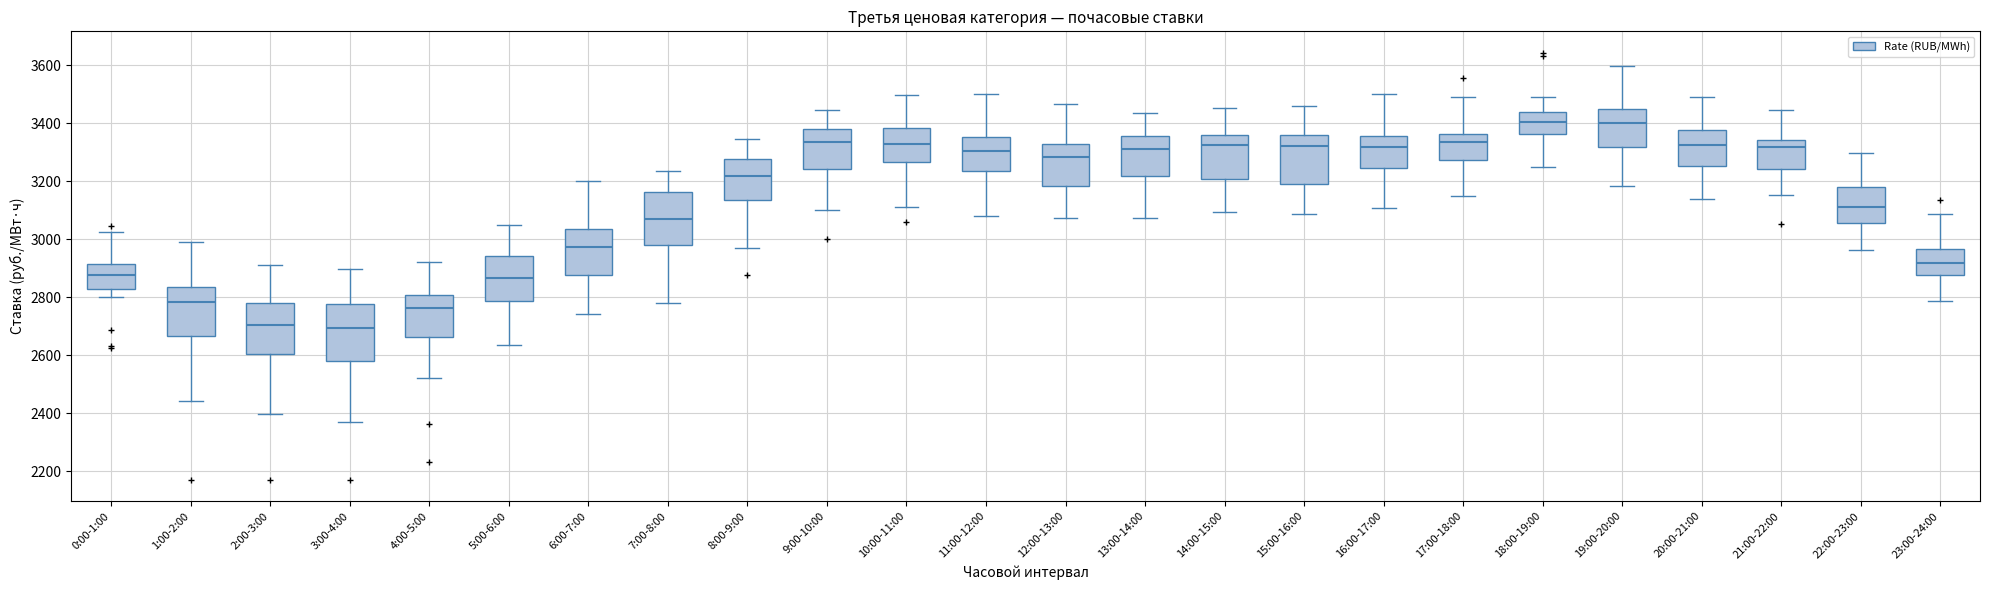

Reading left to right, read every box against the y-axis: the position of its median line, the range the box covers, and the ends of its whiskers. The values are not printed on the chart, so give them approximately, as read against the axis.

0:00-1:00: median 2880, box 2820 to 2920, whiskers 2800 to 3020
1:00-2:00: median 2780, box 2660 to 2840, whiskers 2440 to 2980
2:00-3:00: median 2700, box 2600 to 2780, whiskers 2400 to 2920
3:00-4:00: median 2700, box 2580 to 2780, whiskers 2360 to 2900
4:00-5:00: median 2760, box 2660 to 2800, whiskers 2520 to 2920
5:00-6:00: median 2860, box 2780 to 2940, whiskers 2640 to 3040
6:00-7:00: median 2980, box 2880 to 3040, whiskers 2740 to 3200
7:00-8:00: median 3060, box 2980 to 3160, whiskers 2780 to 3240
8:00-9:00: median 3220, box 3140 to 3280, whiskers 2980 to 3340
9:00-10:00: median 3340, box 3240 to 3380, whiskers 3100 to 3440
10:00-11:00: median 3320, box 3260 to 3380, whiskers 3100 to 3500
11:00-12:00: median 3300, box 3240 to 3360, whiskers 3080 to 3500
12:00-13:00: median 3280, box 3180 to 3320, whiskers 3080 to 3460
13:00-14:00: median 3320, box 3220 to 3360, whiskers 3080 to 3440
14:00-15:00: median 3320, box 3200 to 3360, whiskers 3100 to 3460
15:00-16:00: median 3320, box 3180 to 3360, whiskers 3080 to 3460
16:00-17:00: median 3320, box 3240 to 3360, whiskers 3100 to 3500
17:00-18:00: median 3340, box 3280 to 3360, whiskers 3140 to 3480
18:00-19:00: median 3400, box 3360 to 3440, whiskers 3240 to 3480
19:00-20:00: median 3400, box 3320 to 3460, whiskers 3180 to 3600
20:00-21:00: median 3320, box 3260 to 3380, whiskers 3140 to 3500
21:00-22:00: median 3320, box 3240 to 3340, whiskers 3160 to 3440
22:00-23:00: median 3120, box 3060 to 3180, whiskers 2960 to 3300
23:00-24:00: median 2920, box 2880 to 2960, whiskers 2780 to 3080